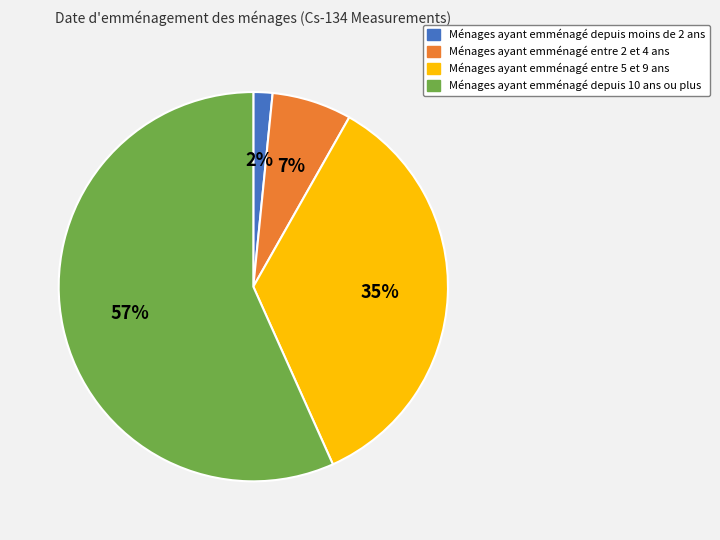

Is there a majority slice in this chart?

Yes